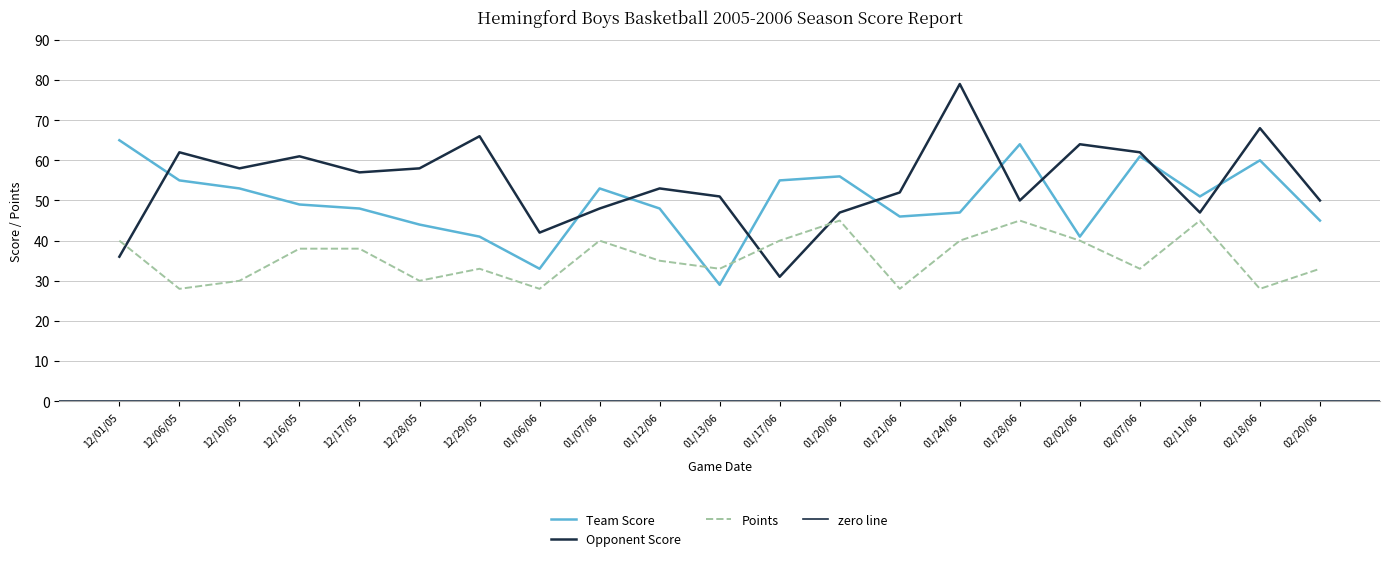

List the series in order of their peak value, lowest first.

Points, Team Score, Opponent Score